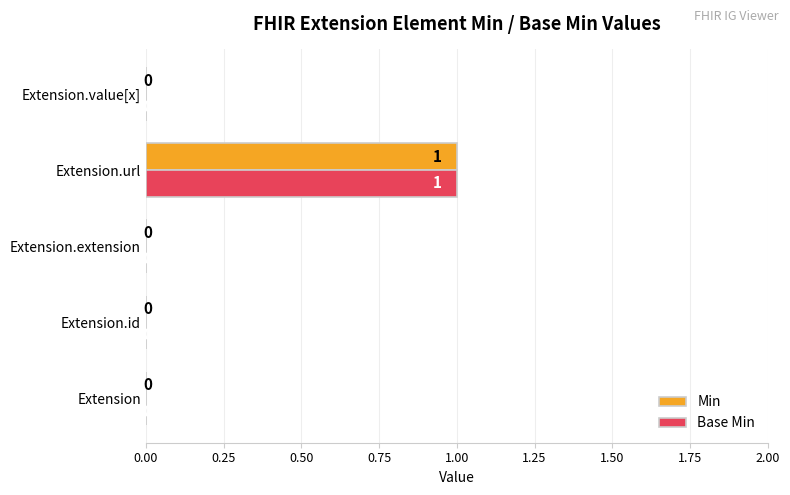

Count the Base Min values in the range 0 to 1.

5